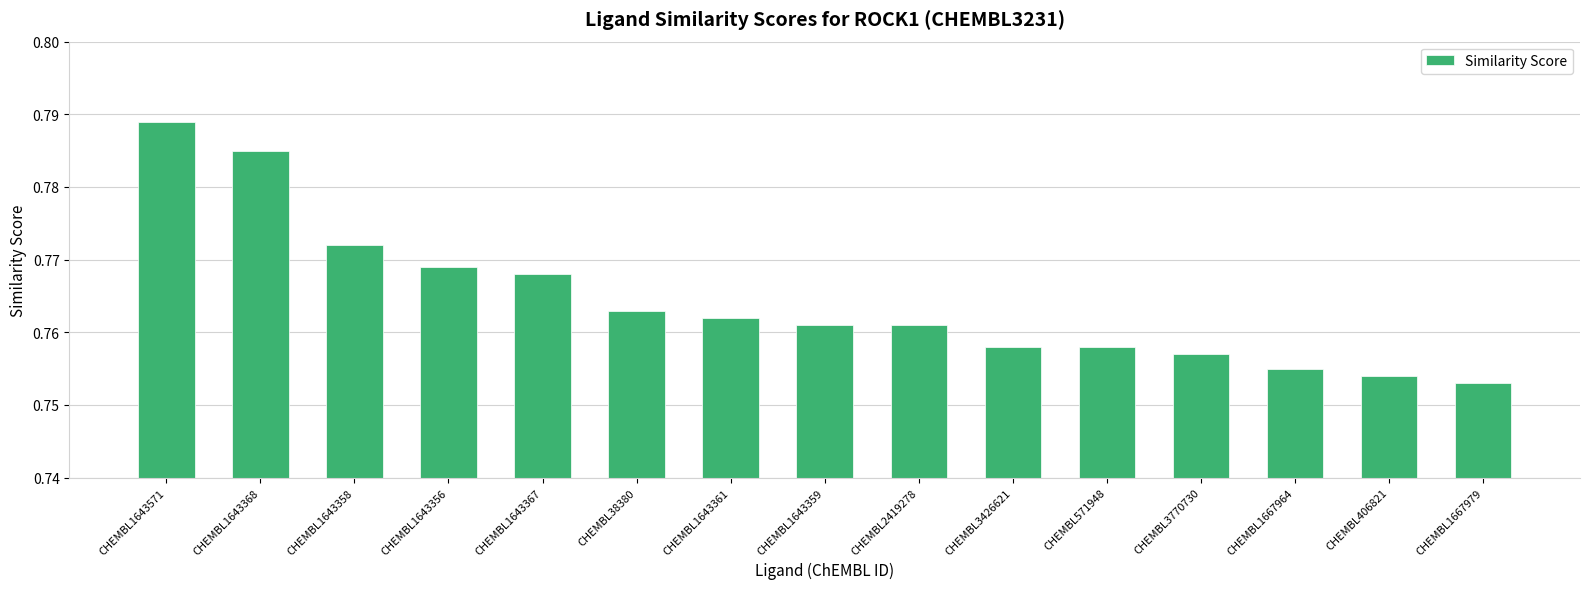

Which category has the lowest value across all series?

CHEMBL1667979